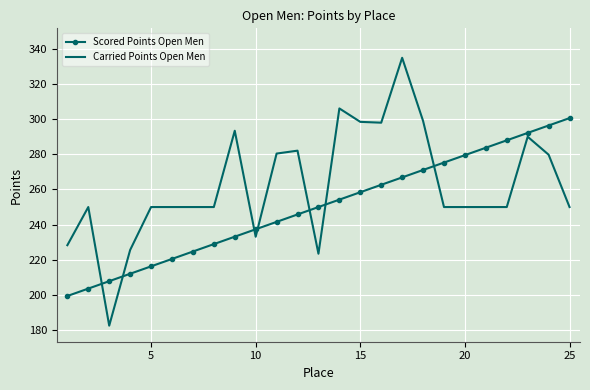

True or false: Scored Points Open Men and Carried Points Open Men intersect in this chart.

True